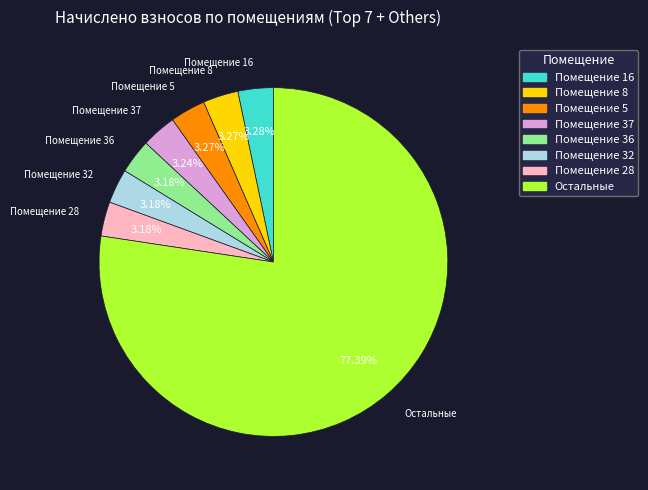

Is there a majority slice in this chart?

Yes